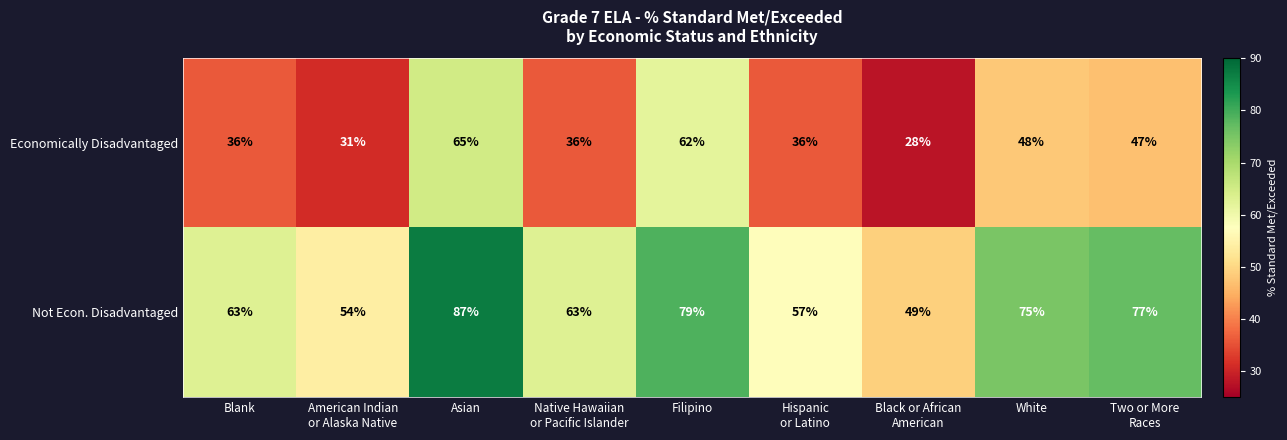

How many data points in Not Econ. Disadvantaged are less than 63?

3